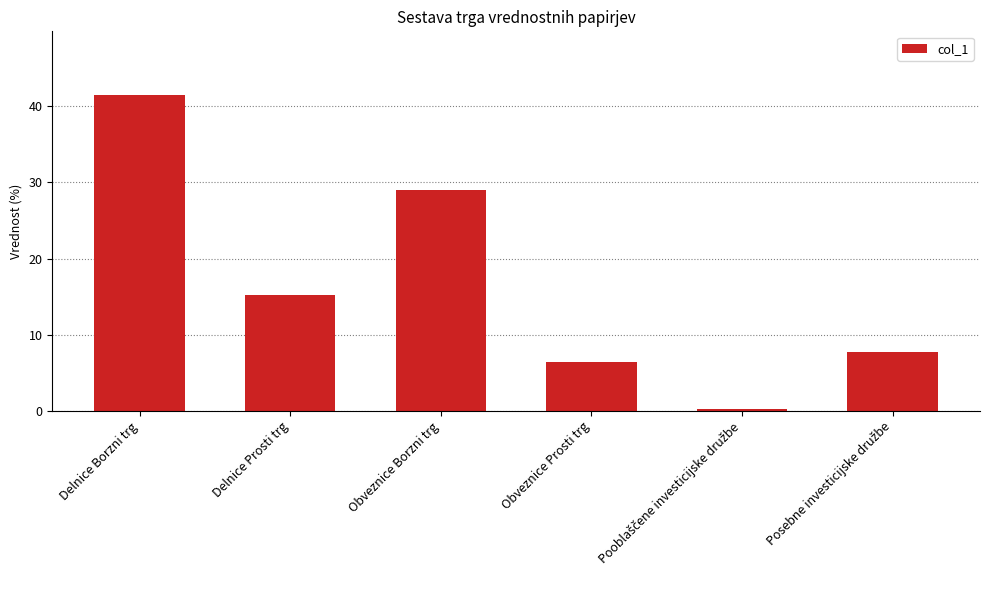

What is the greatest value displayed?

41.5